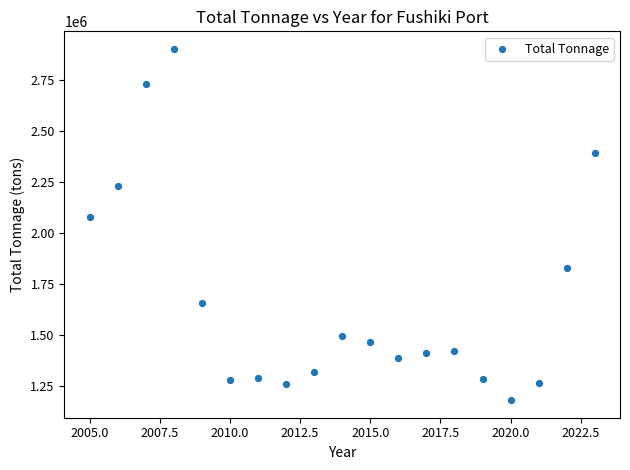

What is the range of X values (max minus min)?

18